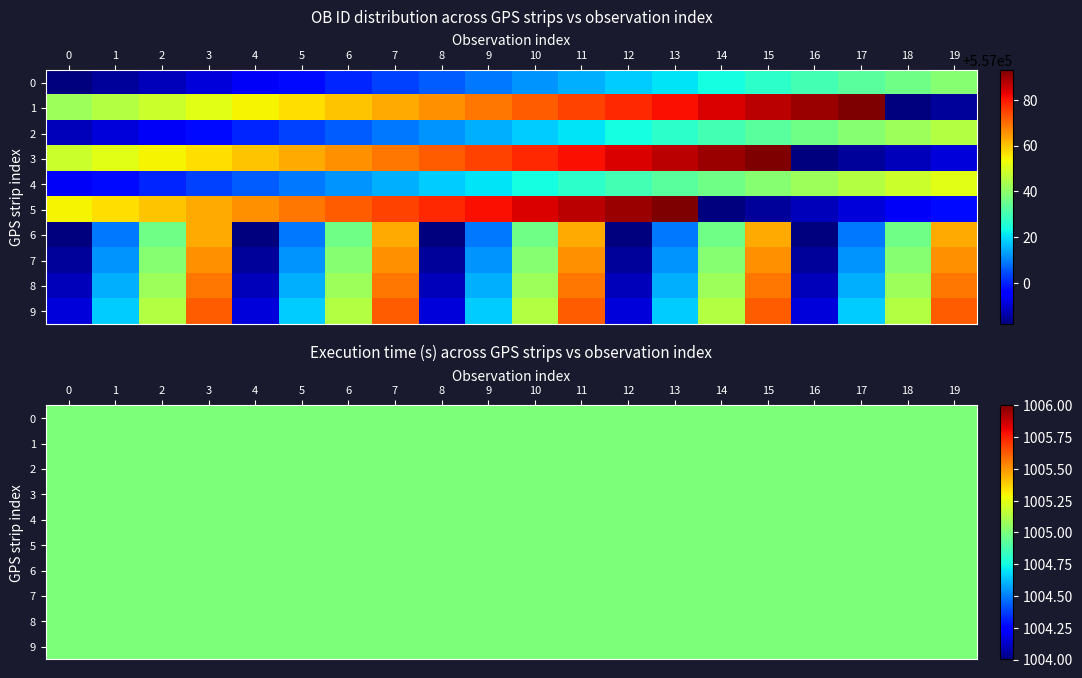

At which category is the sum across all series the highest?

11